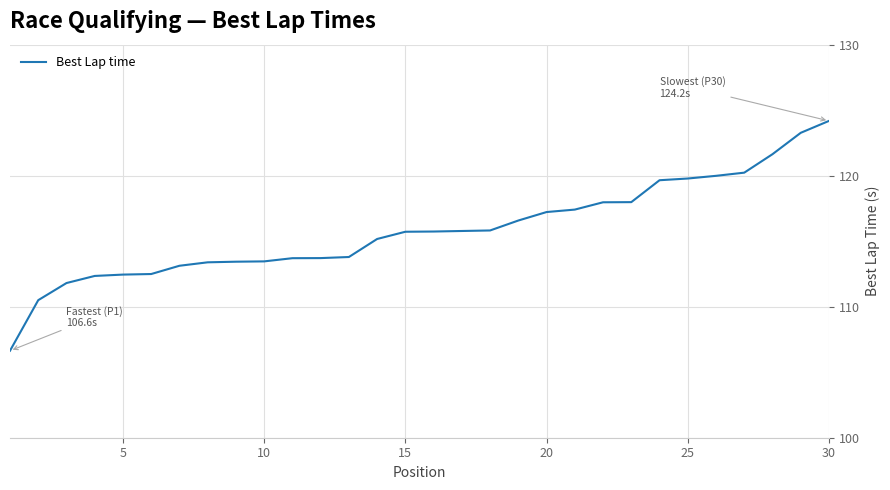

How many lines are shown in the chart?

1